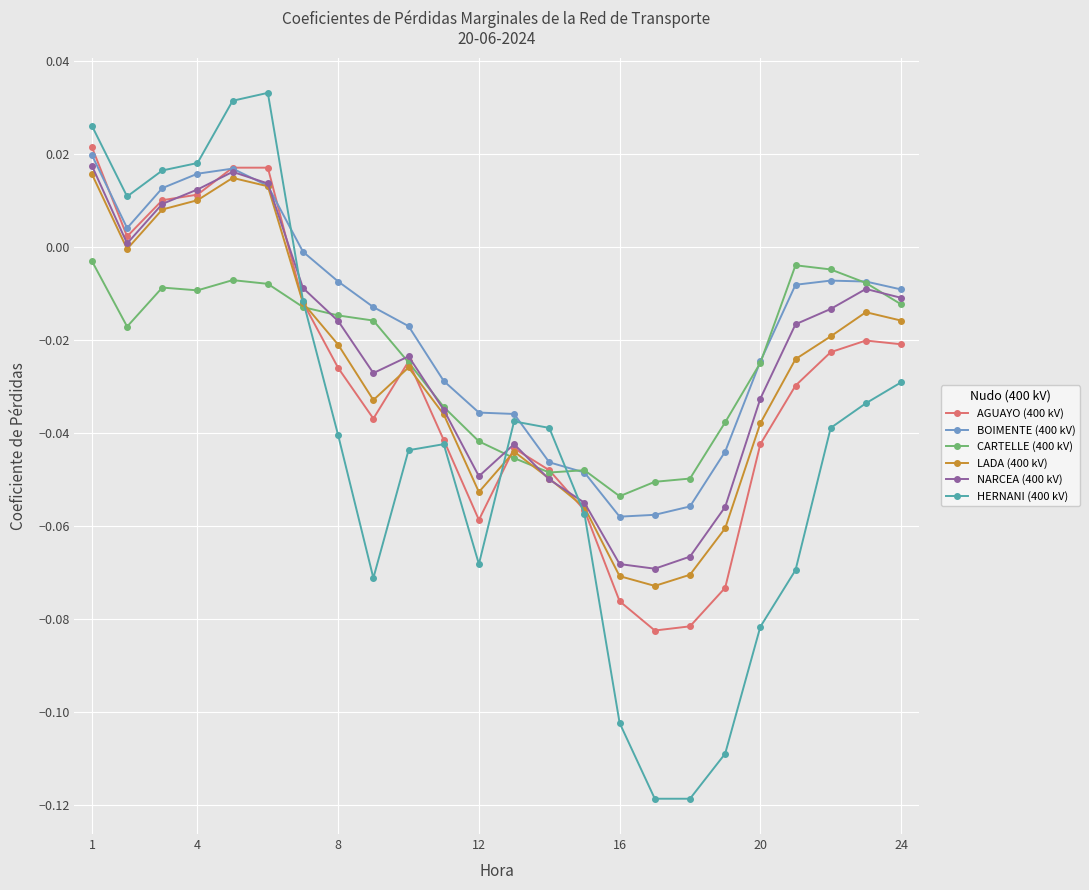

True or false: AGUAYO (400 kV) has more than 0 interior local peaks.

True